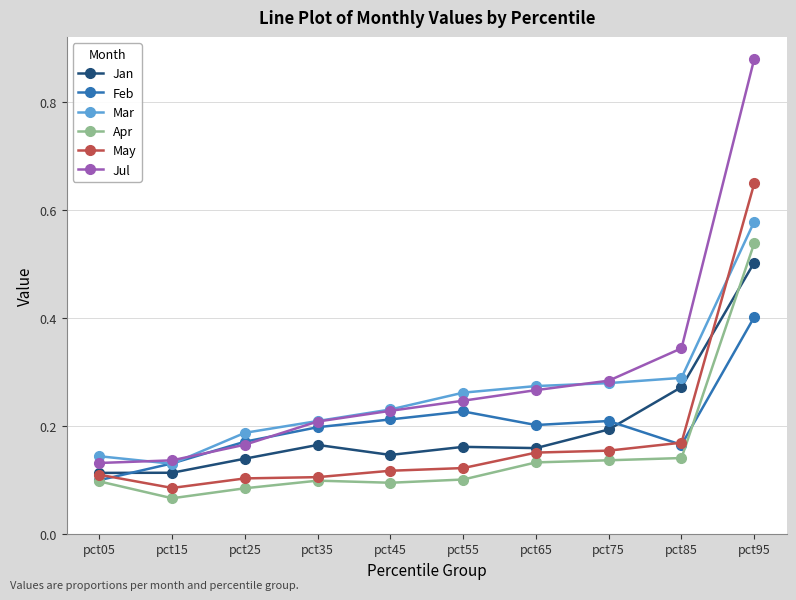

At which category is the sum across all series the highest?

pct95